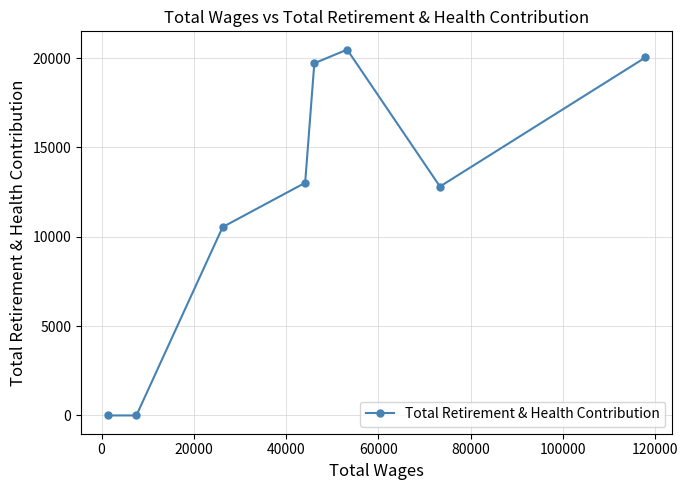

What is the difference between the maximum and minimum values?

20470